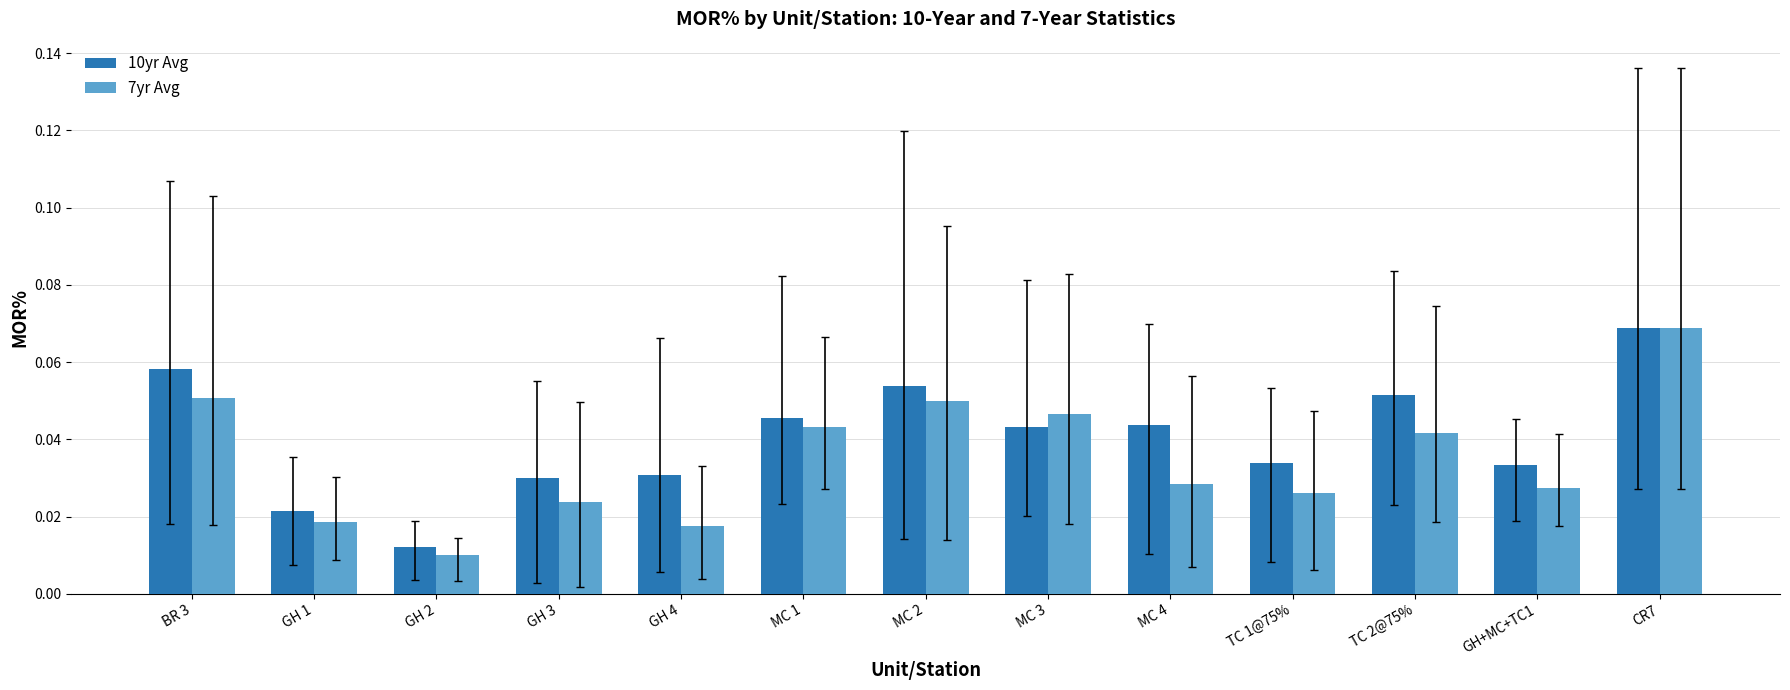

Is it true that 10yr Avg equals 0.1 at GH+MC+TC1?

False